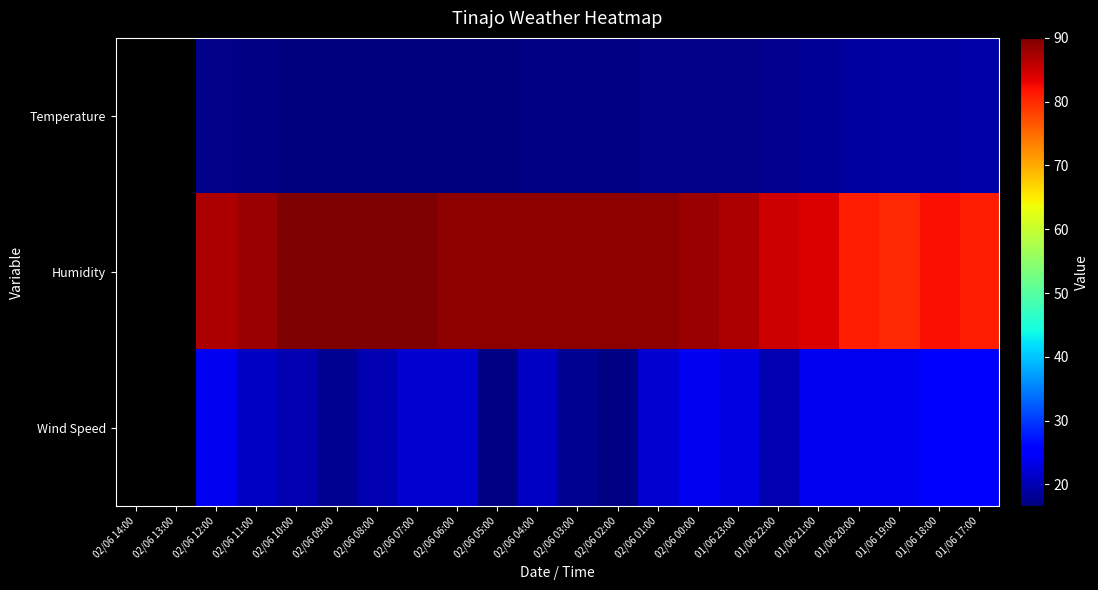

What is the smallest value displayed?

16.6